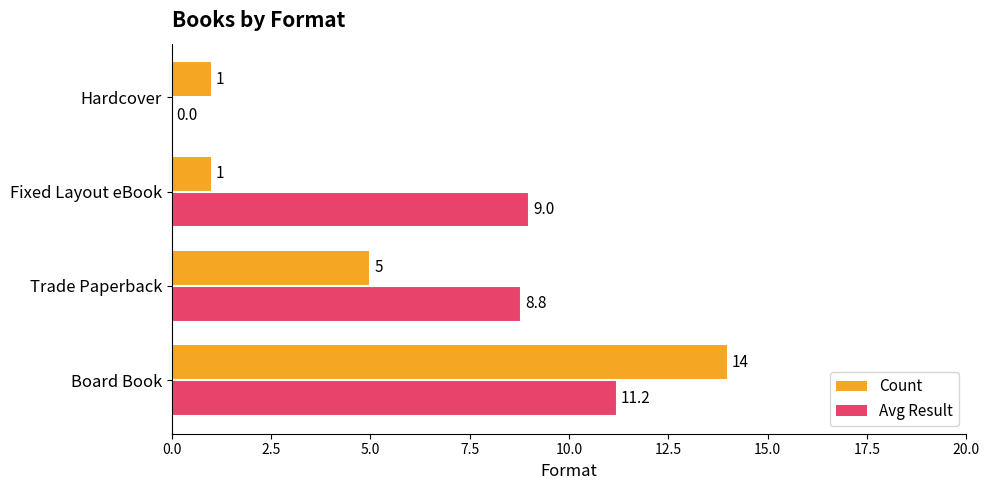

Which series has the largest total across all categories?

Avg Result